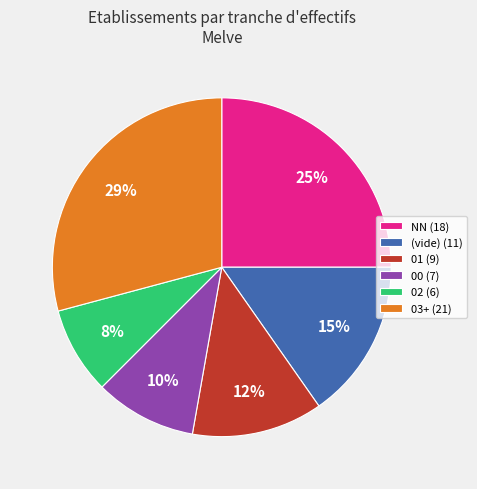

Is there a majority slice in this chart?

No